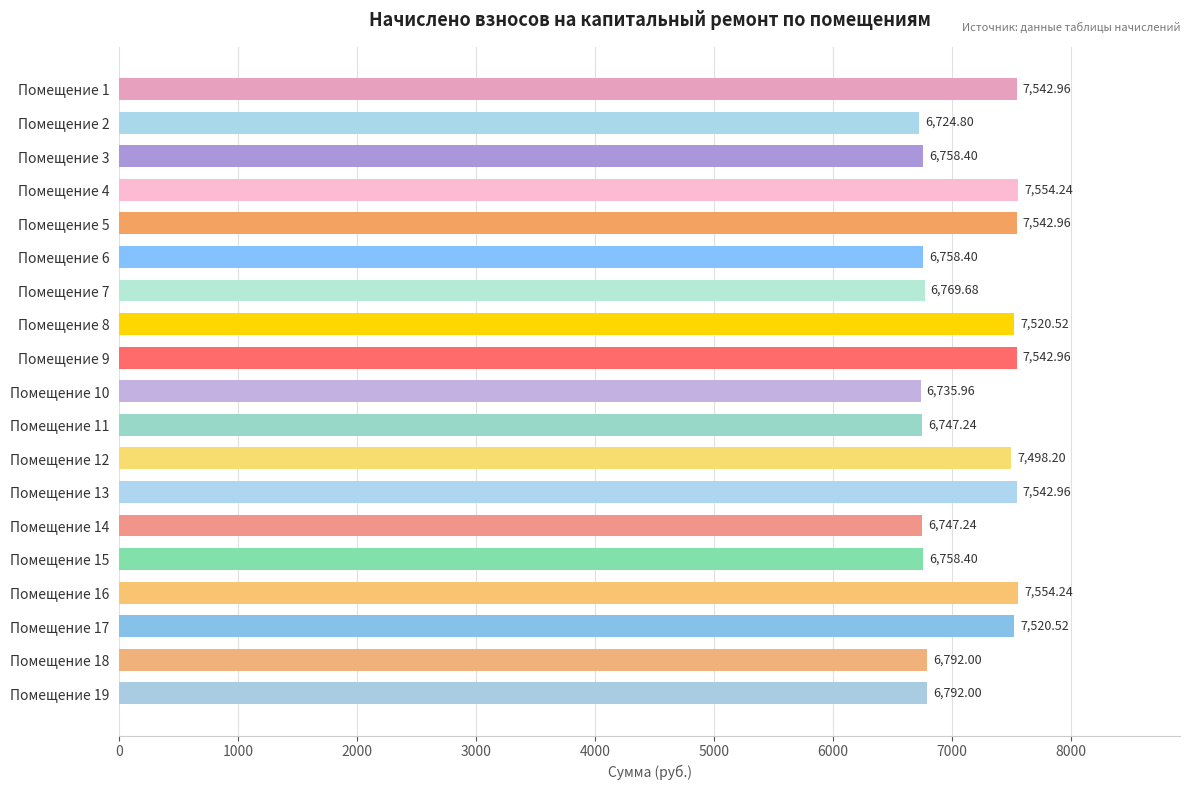

Between Помещение 13 and Помещение 10, which is larger?

Помещение 13